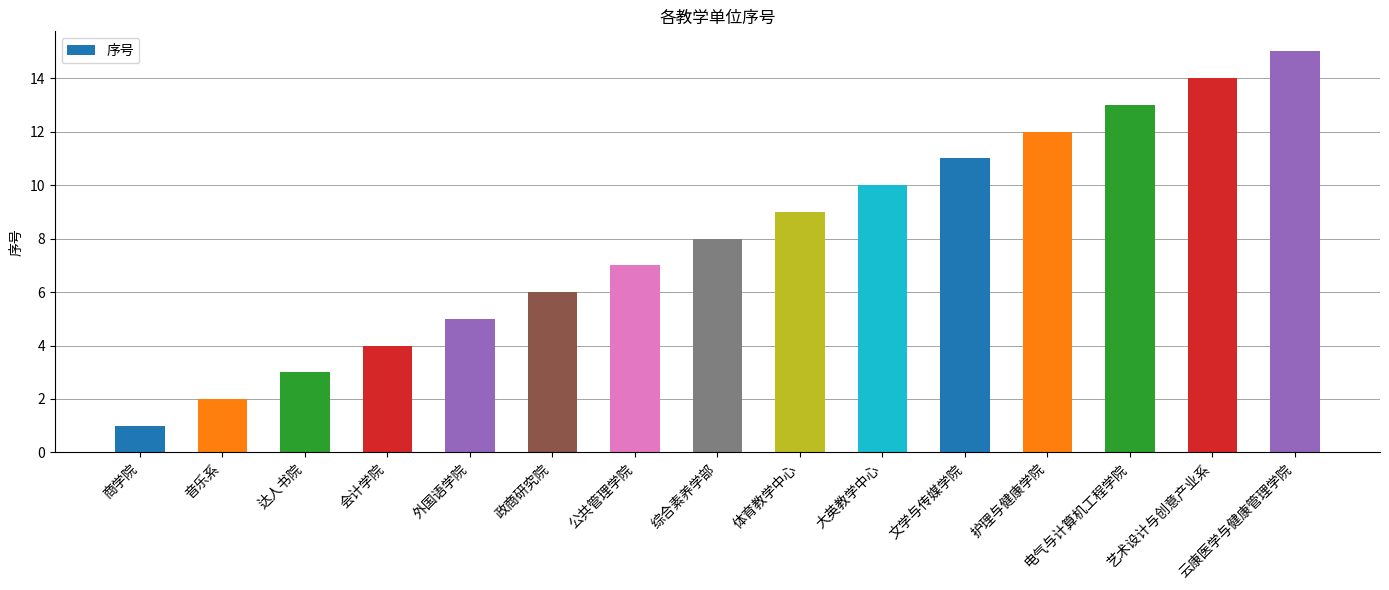

Rank the categories by value from lowest to highest.

商学院, 音乐系, 达人书院, 会计学院, 外国语学院, 政商研究院, 公共管理学院, 综合素养学部, 体育教学中心, 大英教学中心, 文学与传媒学院, 护理与健康学院, 电气与计算机工程学院, 艺术设计与创意产业系, 云康医学与健康管理学院